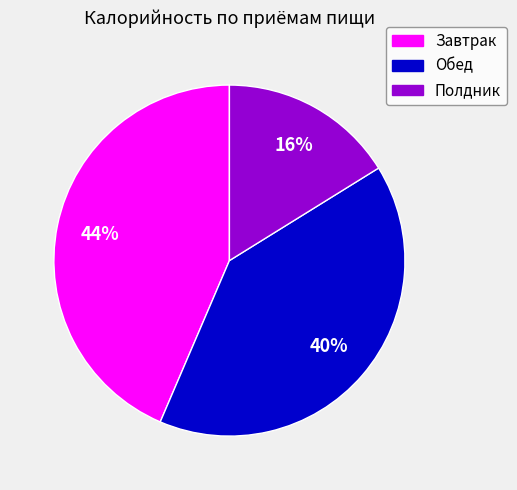

Is there a majority slice in this chart?

No